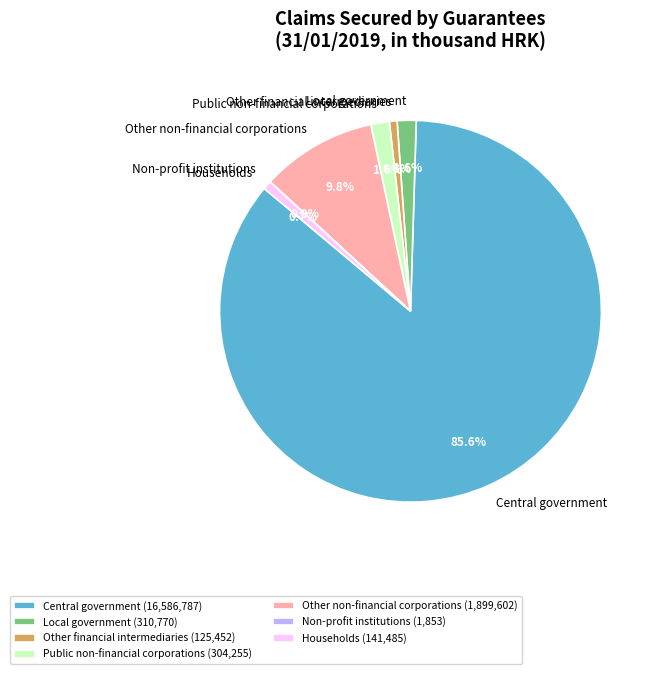

To the nearest percent, what is the difference between the largest and smallest slice percentages?

86%